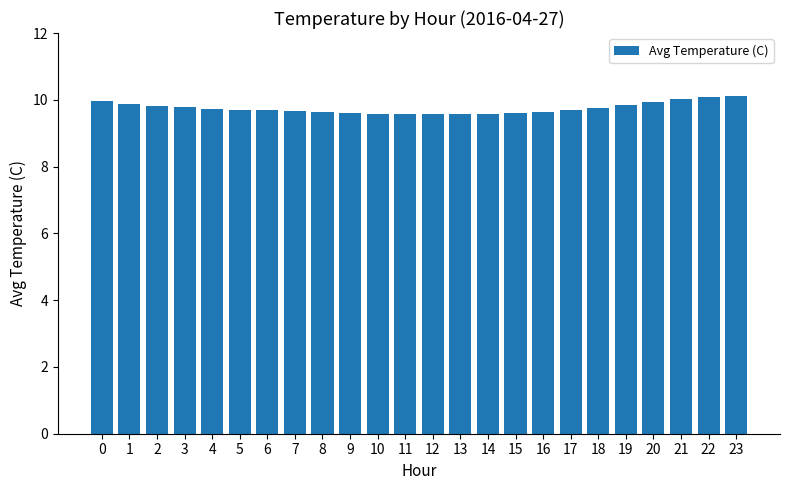

What is the average value?

9.7